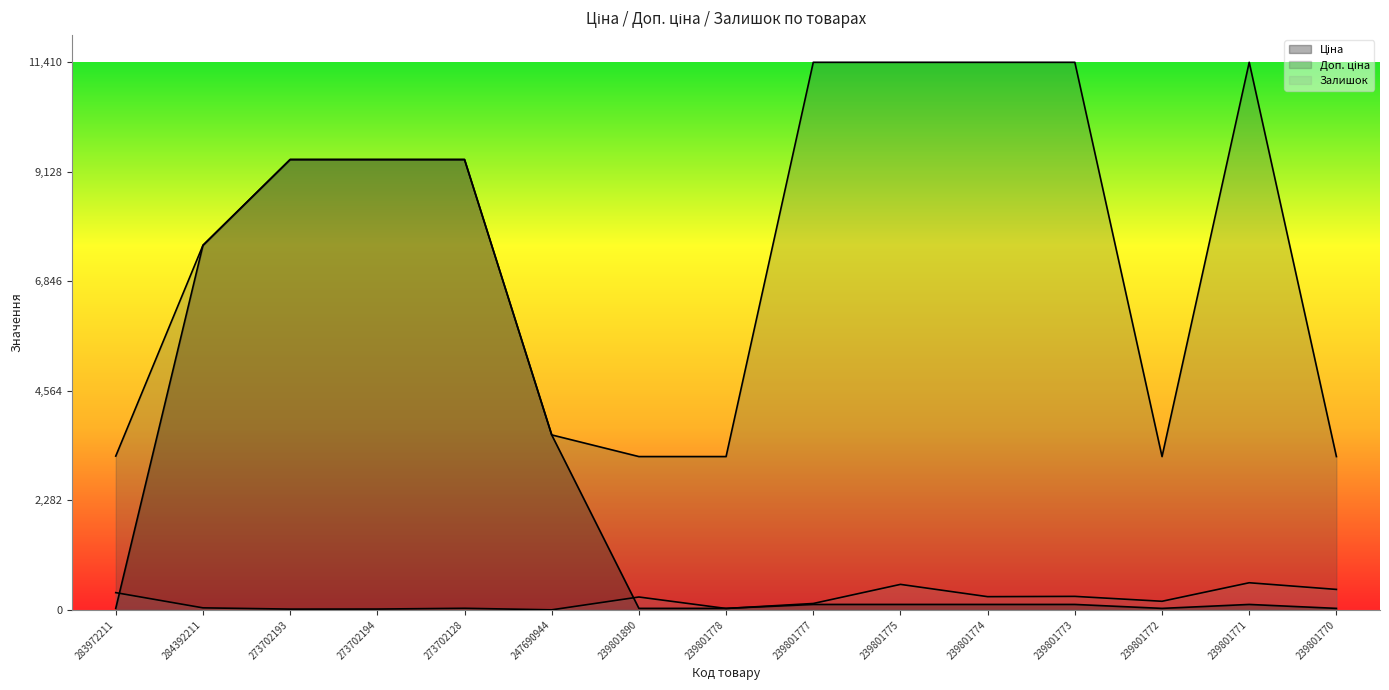

What is the label of the 12th point from the right?

273702194